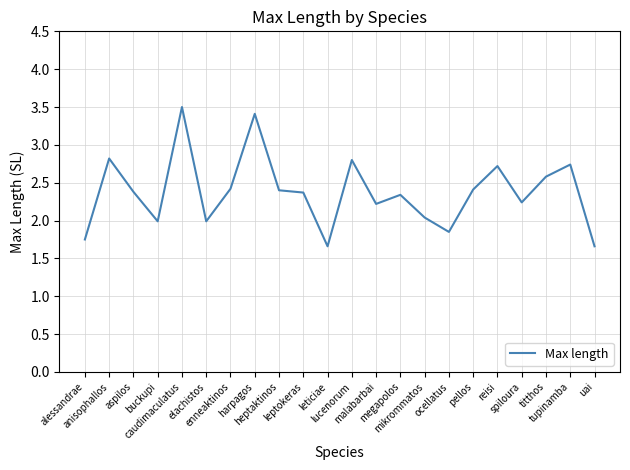

What is the greatest value displayed?

3.5